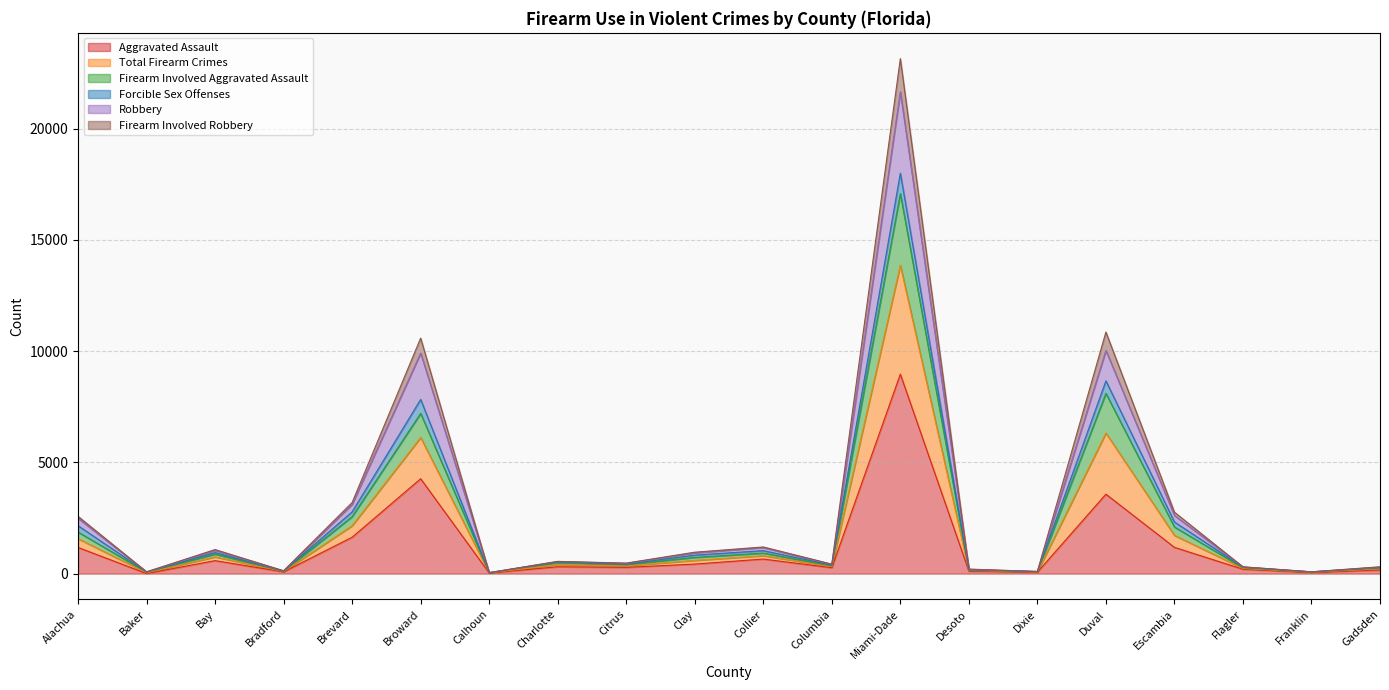

Where is Firearm Involved Robbery nearest to the value 11596?

Duval